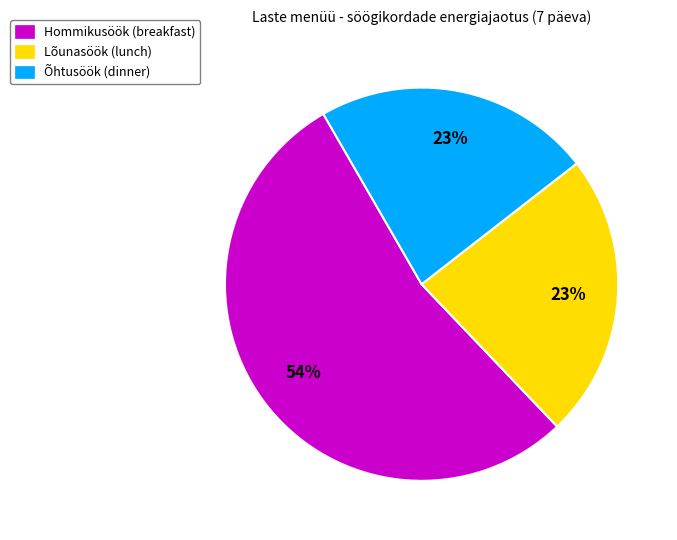

What percentage is the Hommikusöök (breakfast) slice, to the nearest percent?

54%